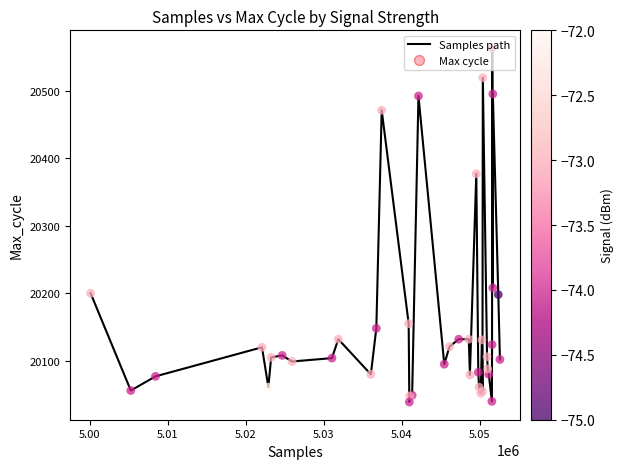

What is the minimum value shown in the chart?

20039